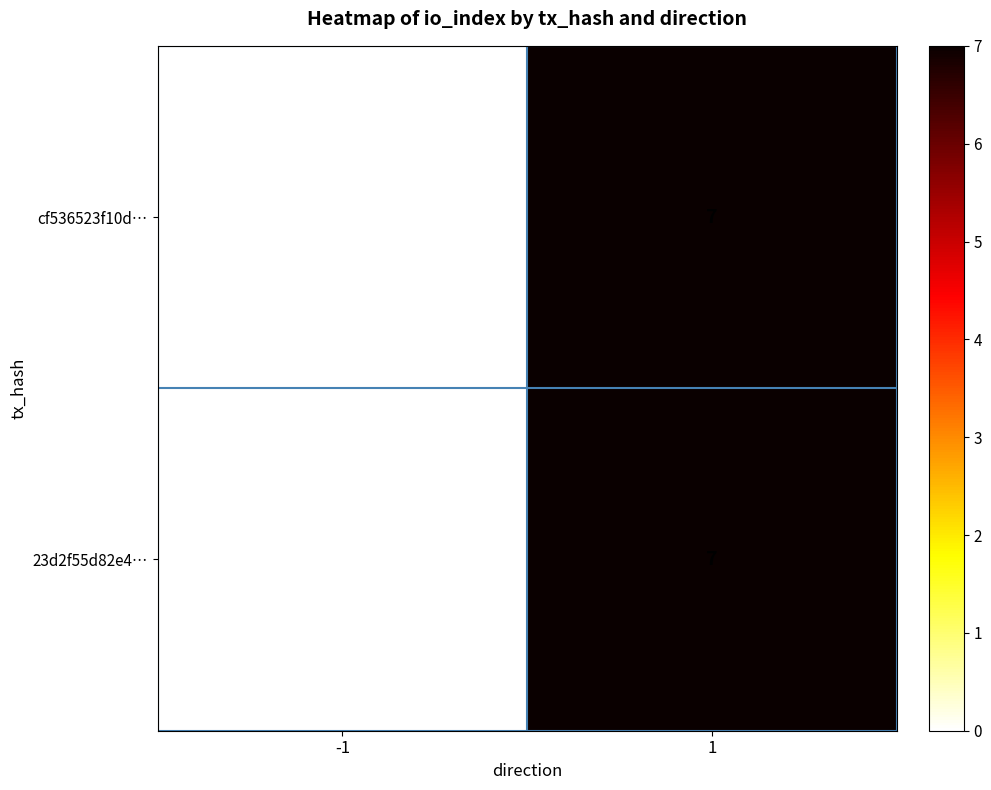

What value does the cf536523f10d… series have at 1?

7